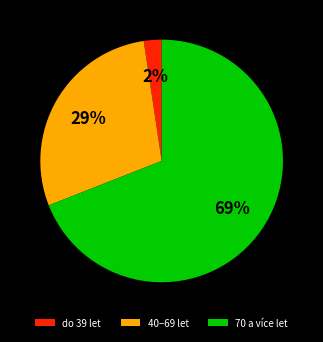

To the nearest percent, what is the combined percentage of 70 a více let and do 39 let?

71%